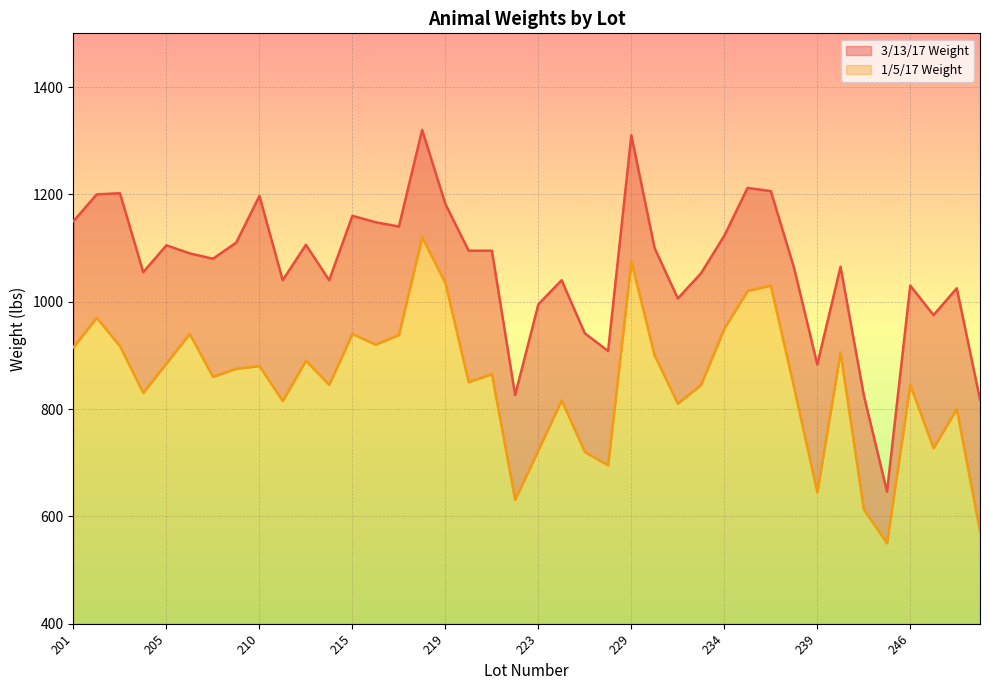

How many series are shown in this chart?

2